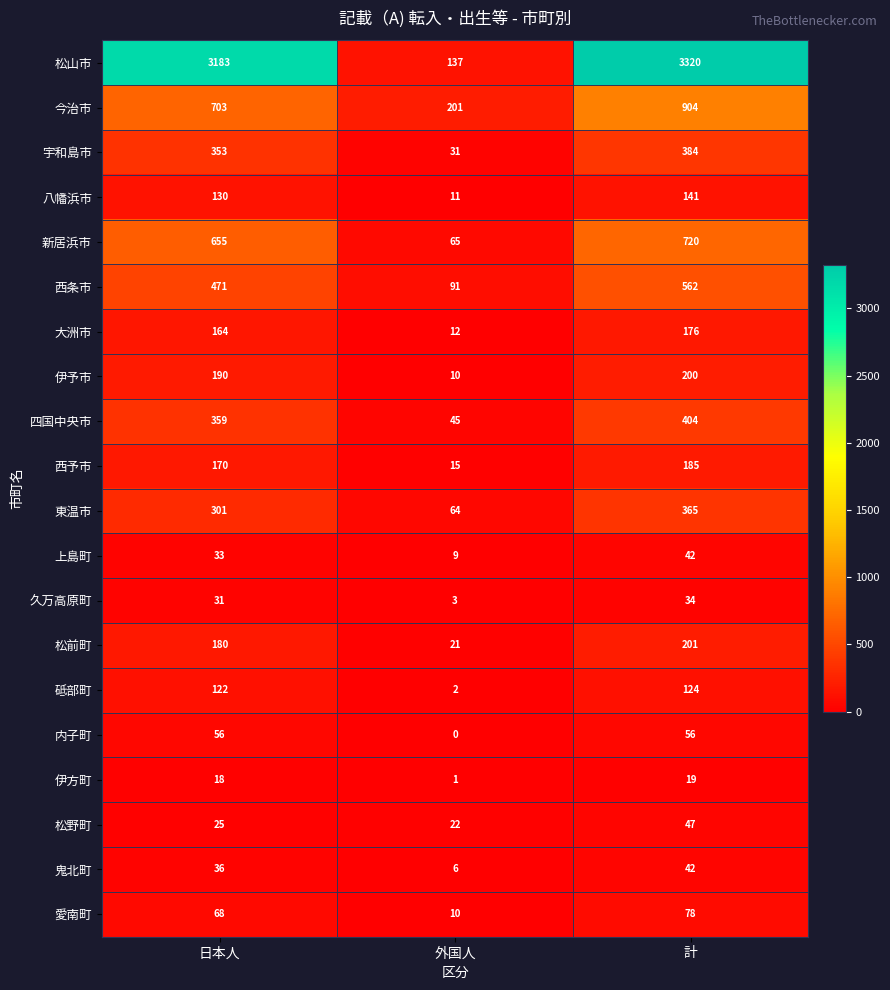

Which series has the largest range (max minus min)?

松山市